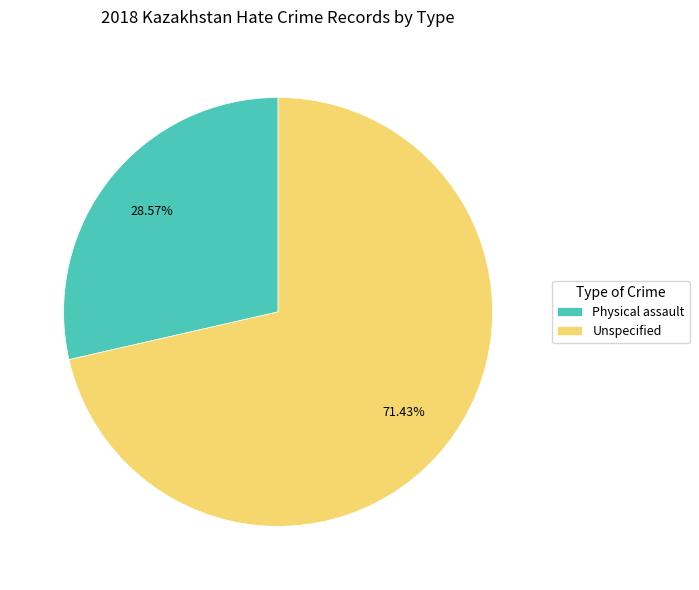

Which category has the biggest portion of the pie?

Unspecified